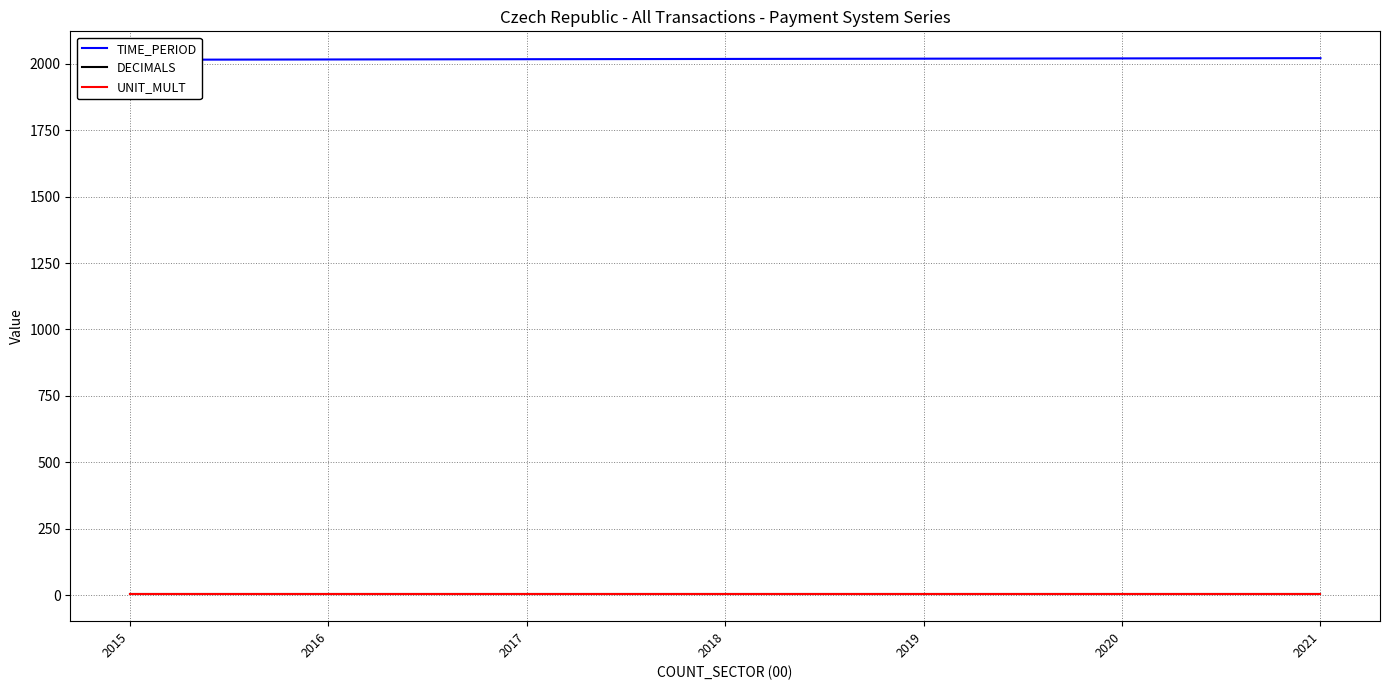

What is the difference between the highest and lowest values at 2021?

2018